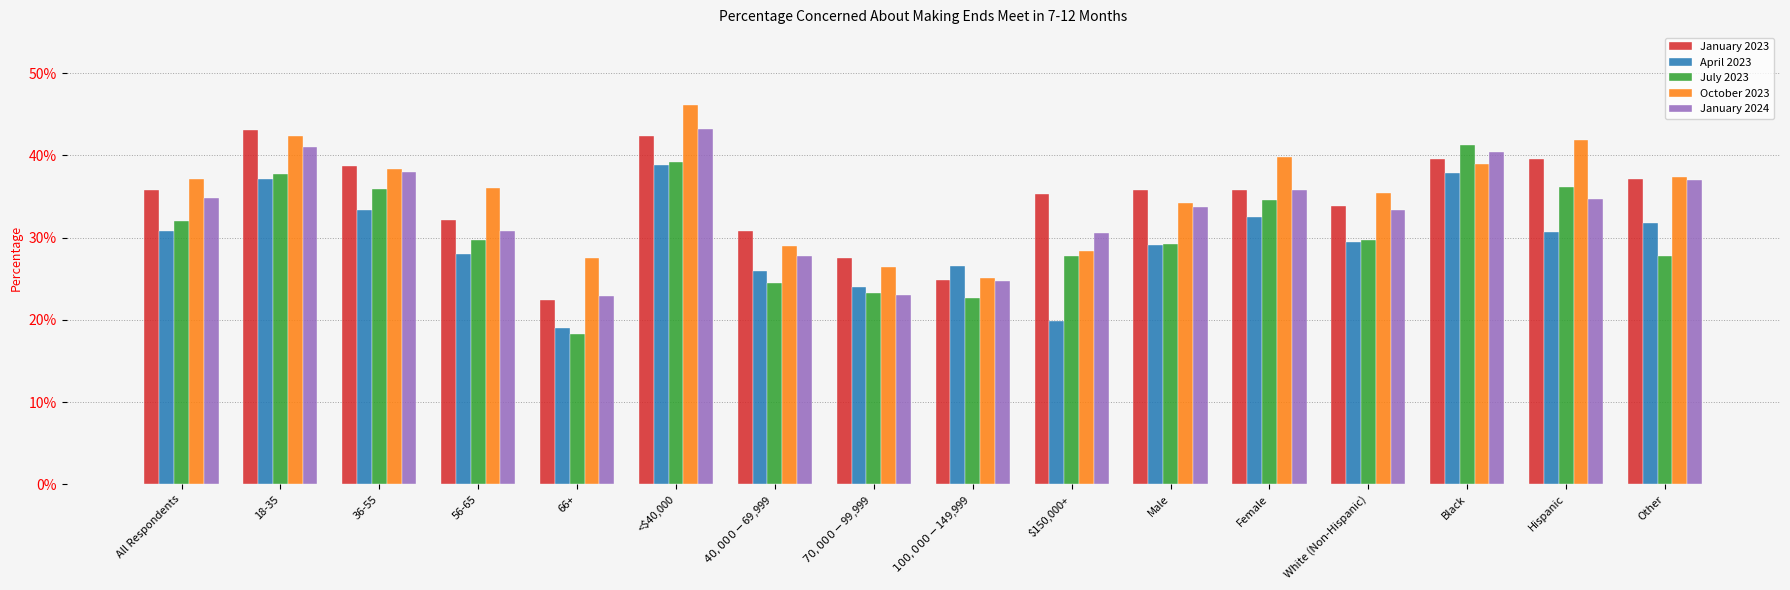

Which series changed the most between <$40,000 and Hispanic?

January 2024